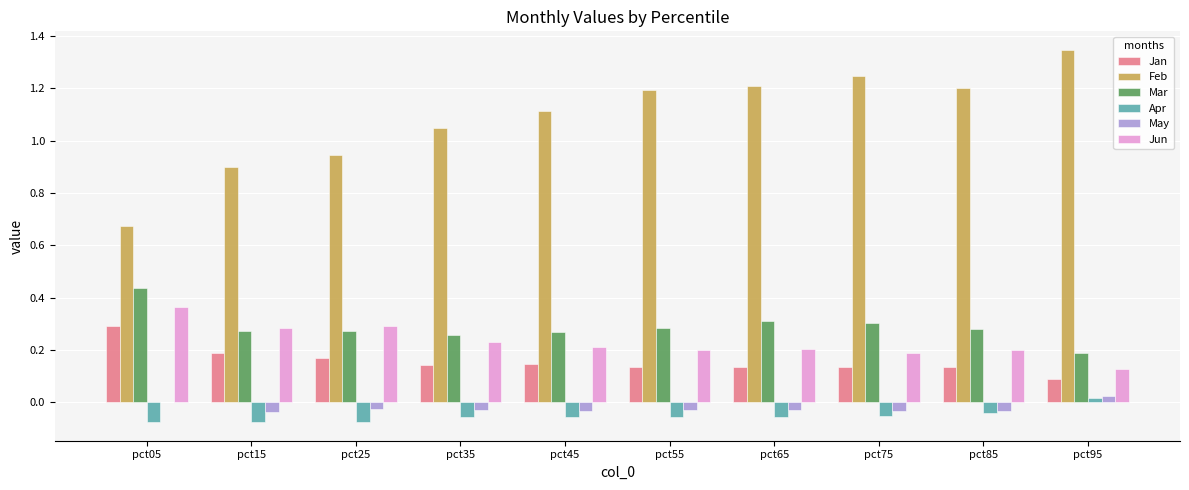

The Jan series shows 0.3 at pct15. True or false?

False